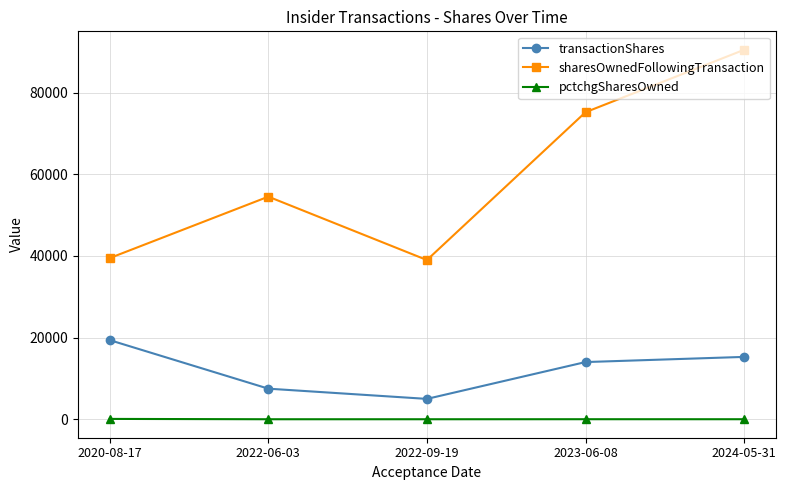

What is the difference between the highest and lowest values at 2022-09-19?

38985